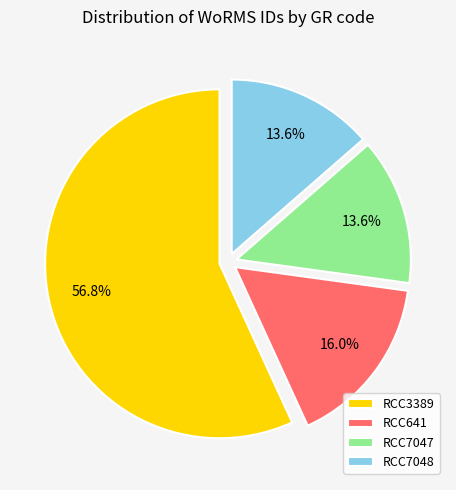

Is it true that RCC3389 is 67% of the pie?

False